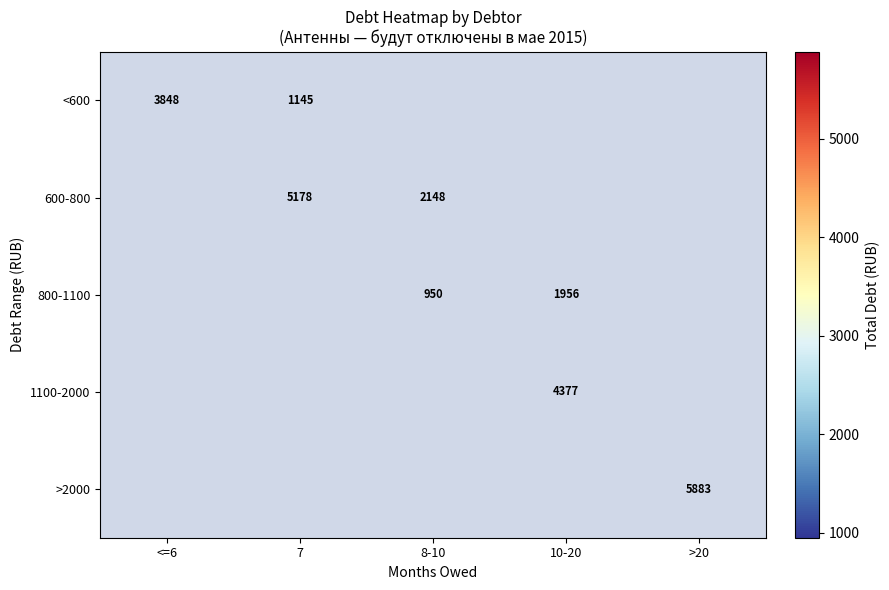

Is it true that 600-800 equals 2147.9 at 8-10?

True